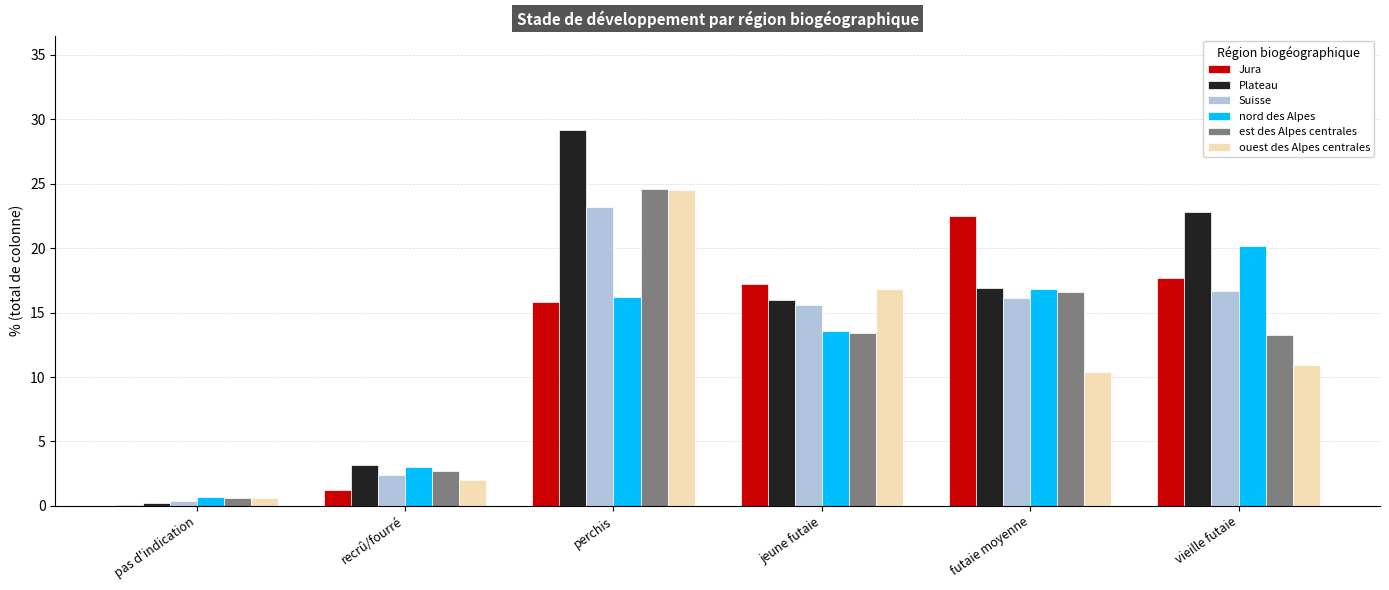

What is the difference between the Plateau values at perchis and pas d'indication?

29.0